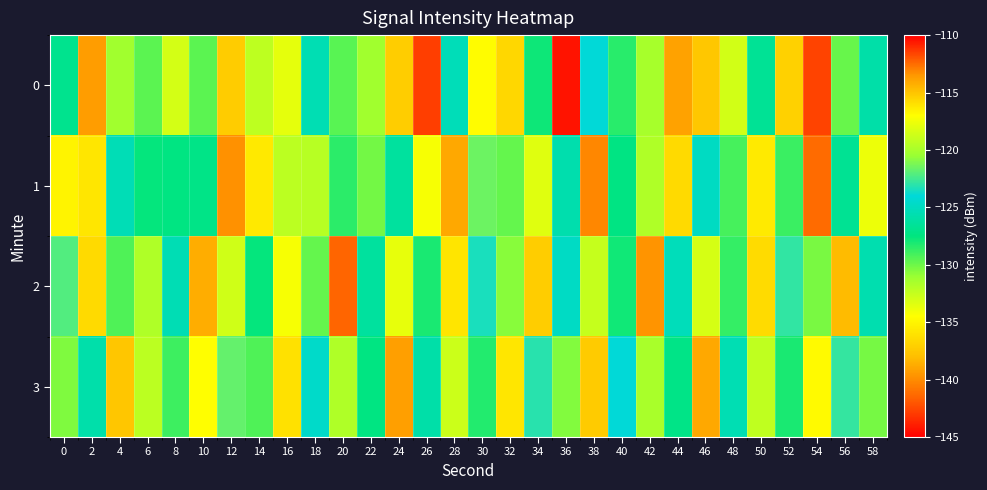

What is the spread (max minus min) of values at 2?

13.5